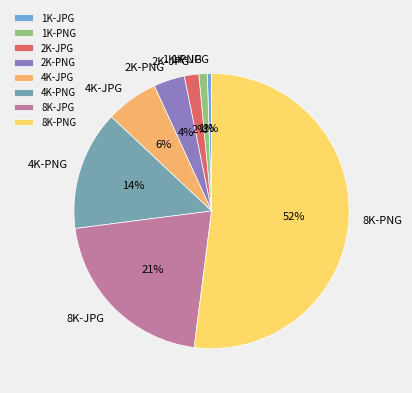

Does 4K-PNG represent more than half of the total?

No